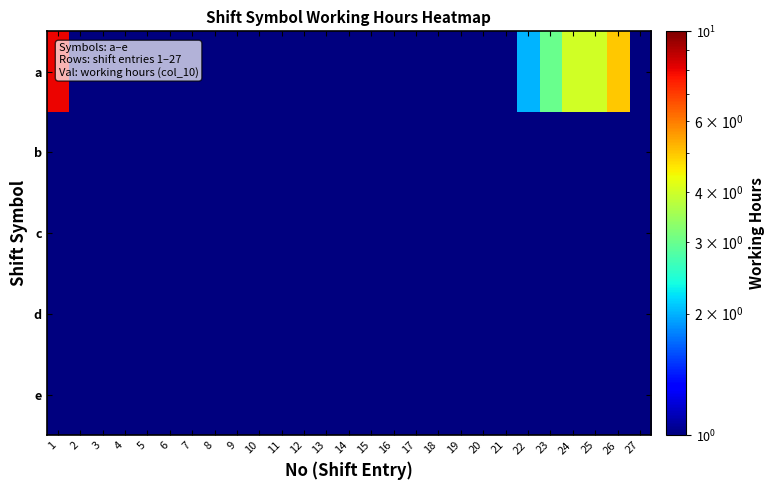

Between 19 and 14, which is larger?

19